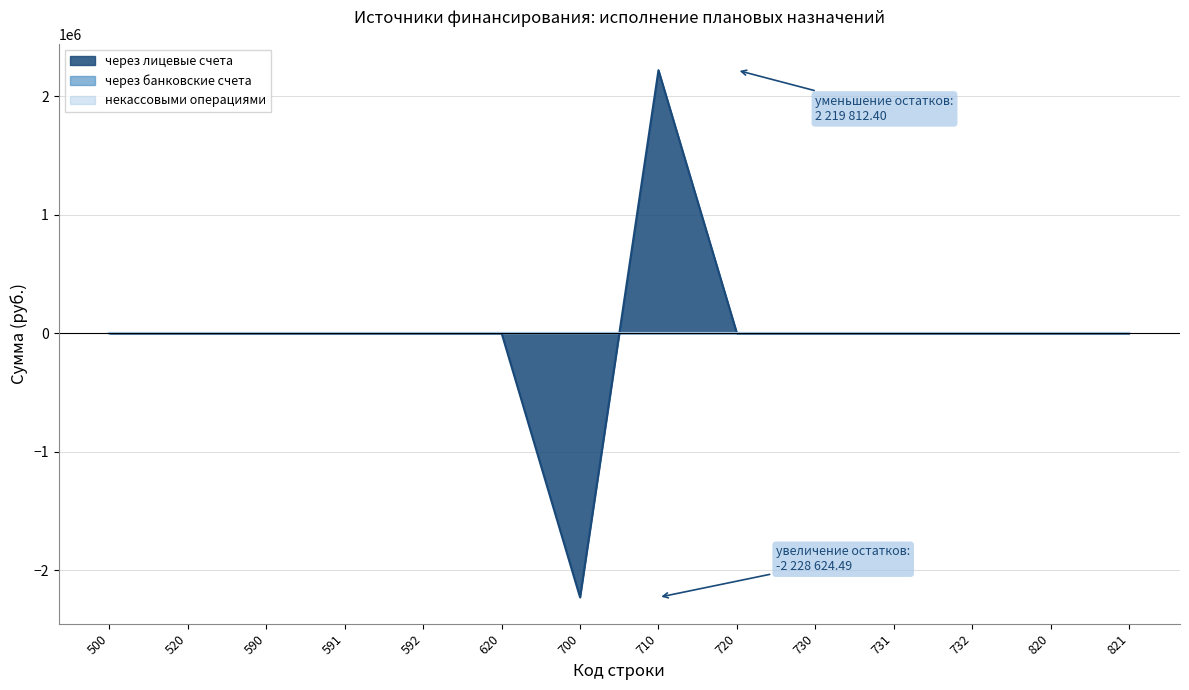

How many data points does each series have?

14